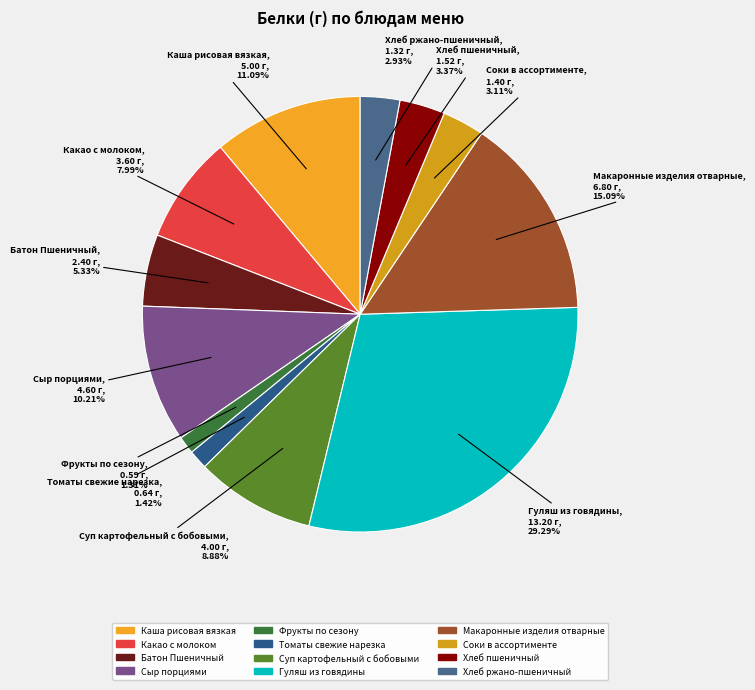

What is the largest slice in the pie chart?

Гуляш из говядины